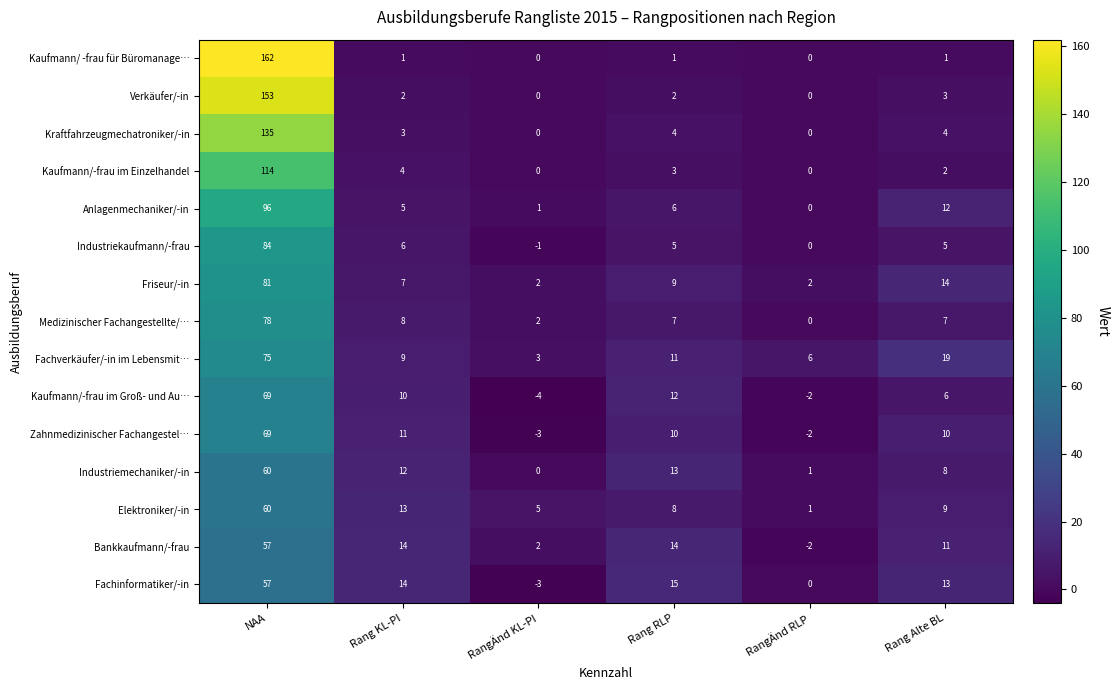

Which series has the widest spread of values?

Kaufmann/ -frau für Büromanage…